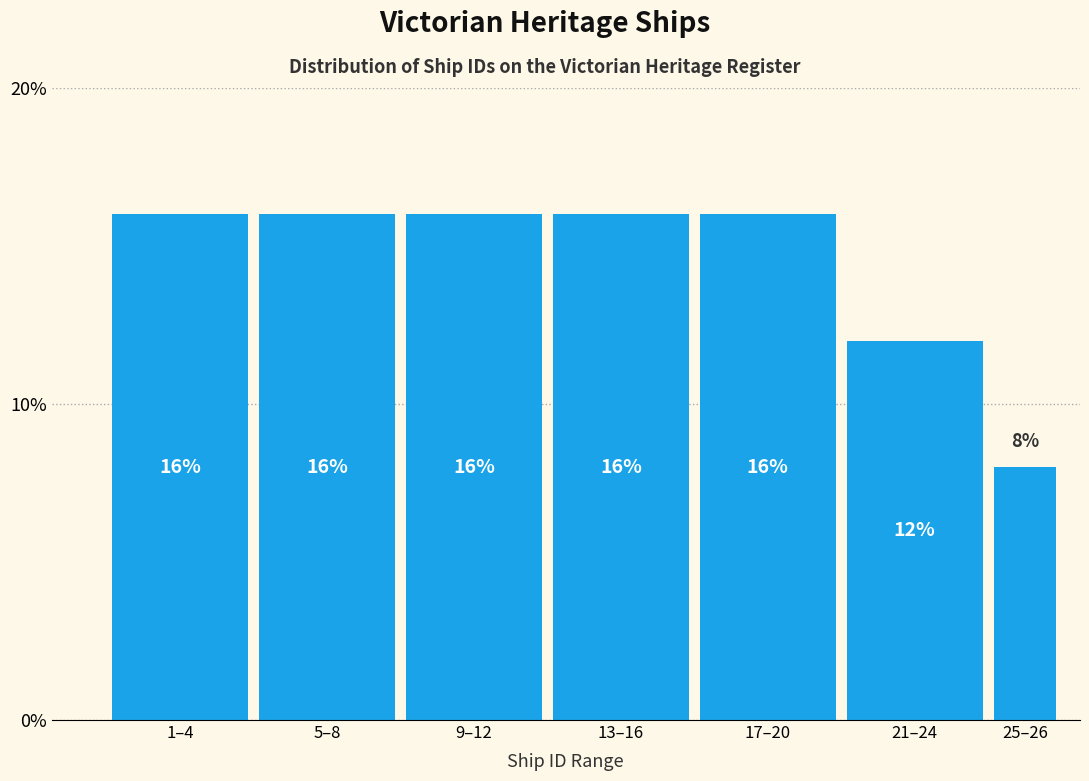

Reading right to left, list all the values displayed in this chart.

25–26=8	21–24=12	17–20=16	13–16=16	9–12=16	5–8=16	1–4=16